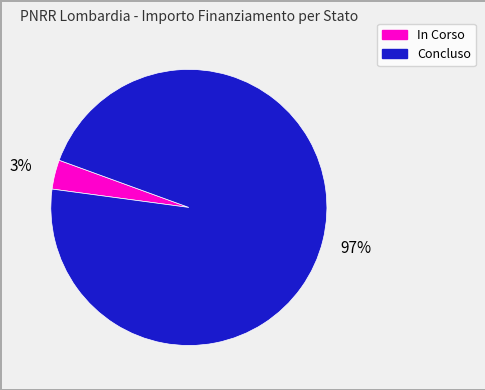

Does any single category account for the majority?

Yes